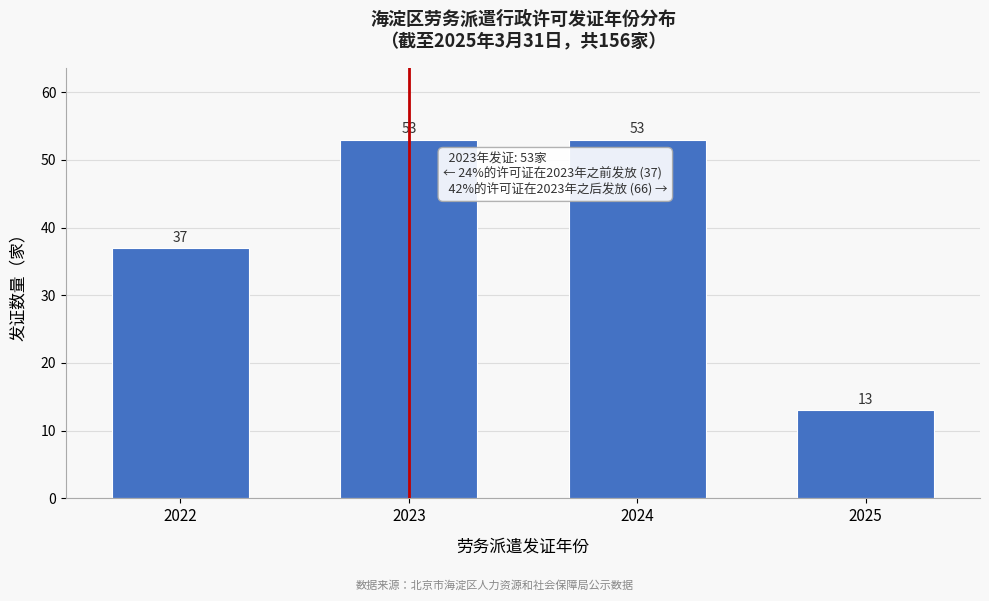

Reading left to right, extract all data points from this chart.

37	53	53	13